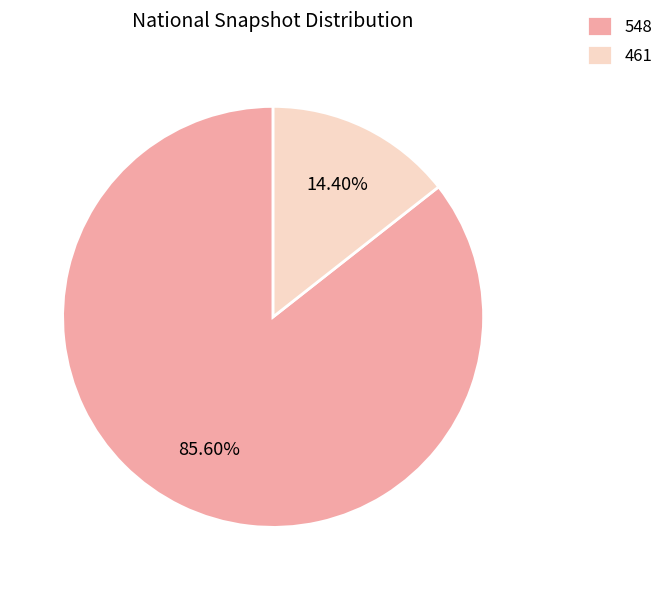

Between 461 and 548, which is larger?

548